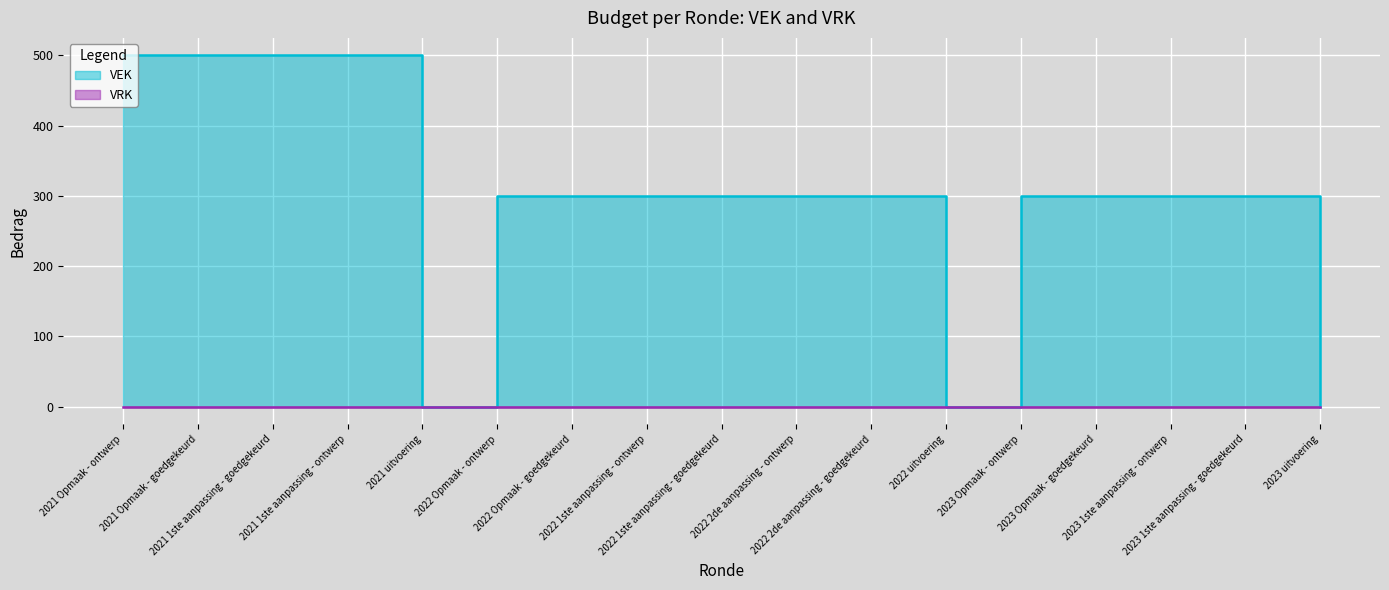

What is the maximum value shown in the chart?

500